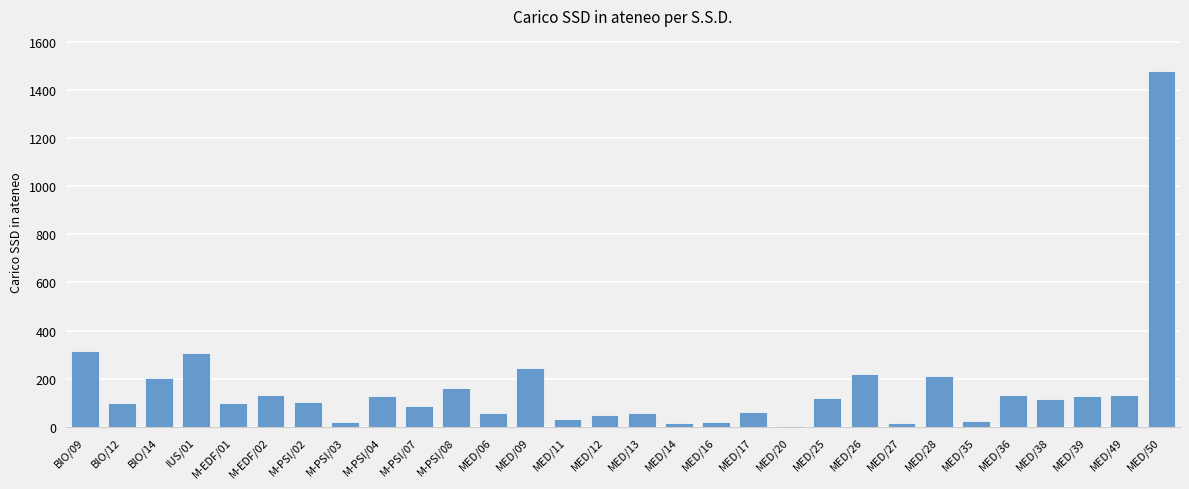

At which category does the chart reach its peak across all series?

MED/50